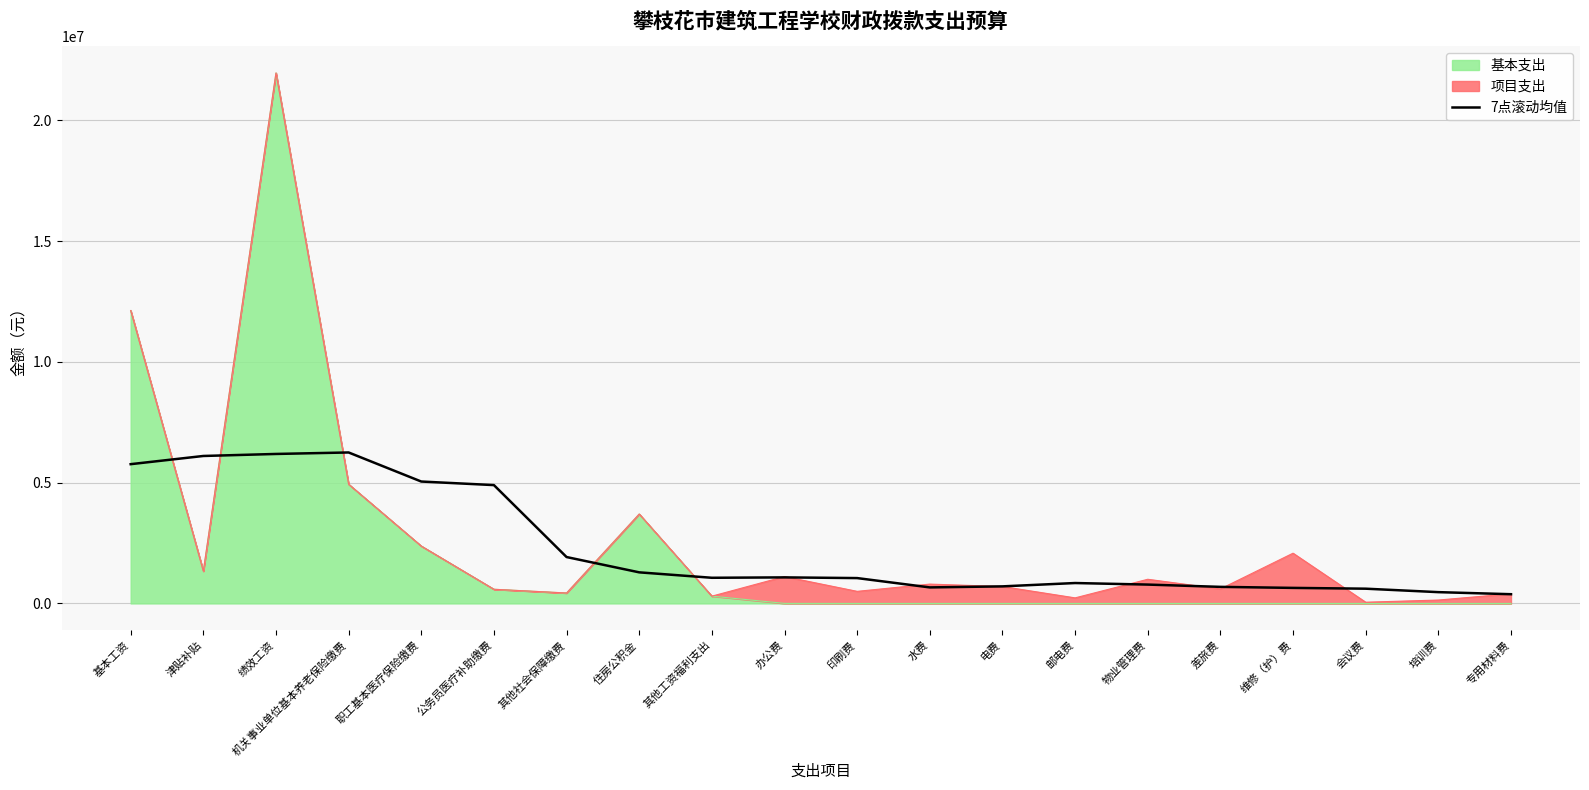

The value at 基本工资 is 5765828.8. True or false?

True